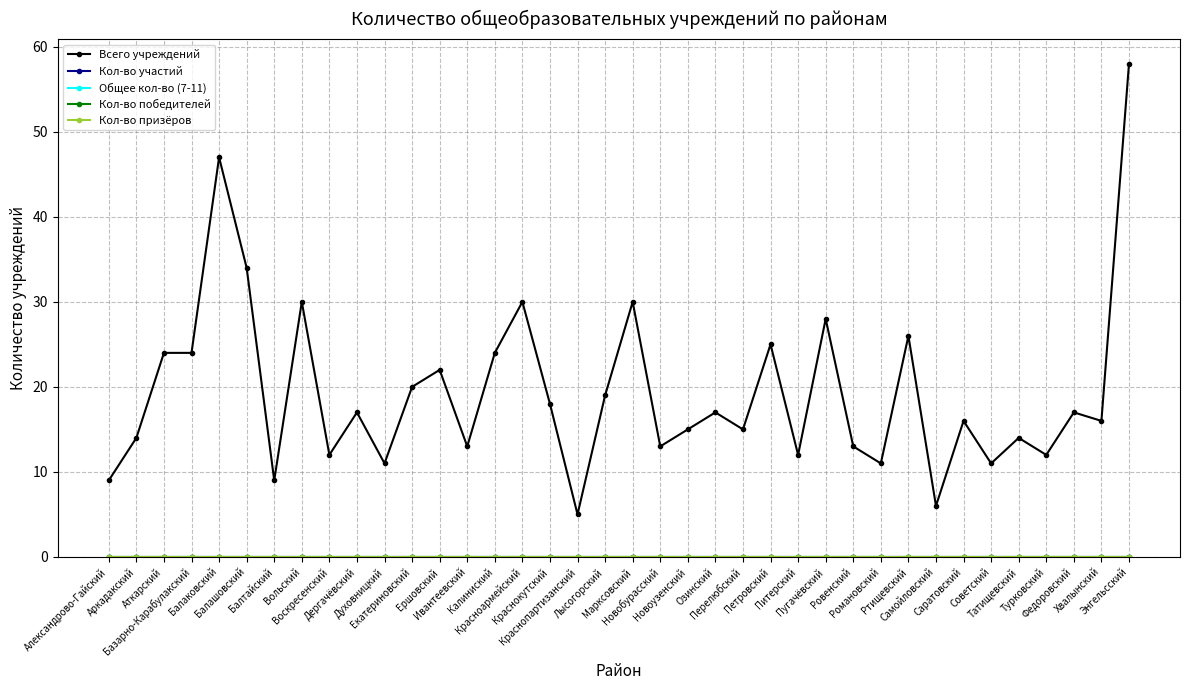

What is the total value across all series at Ивантеевский?

13